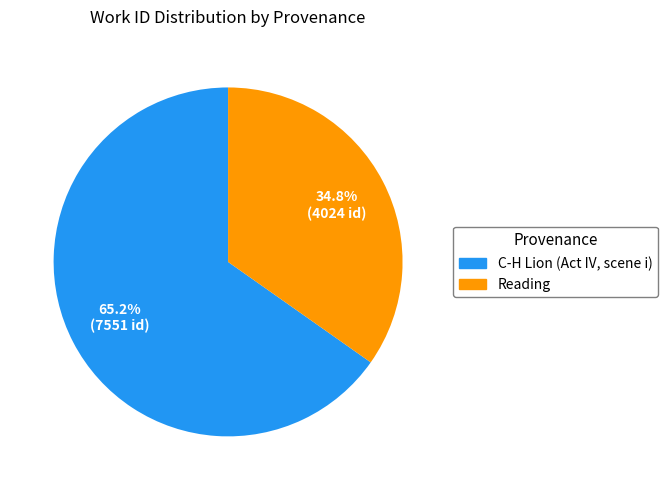

What is the smallest slice in the pie chart?

Reading